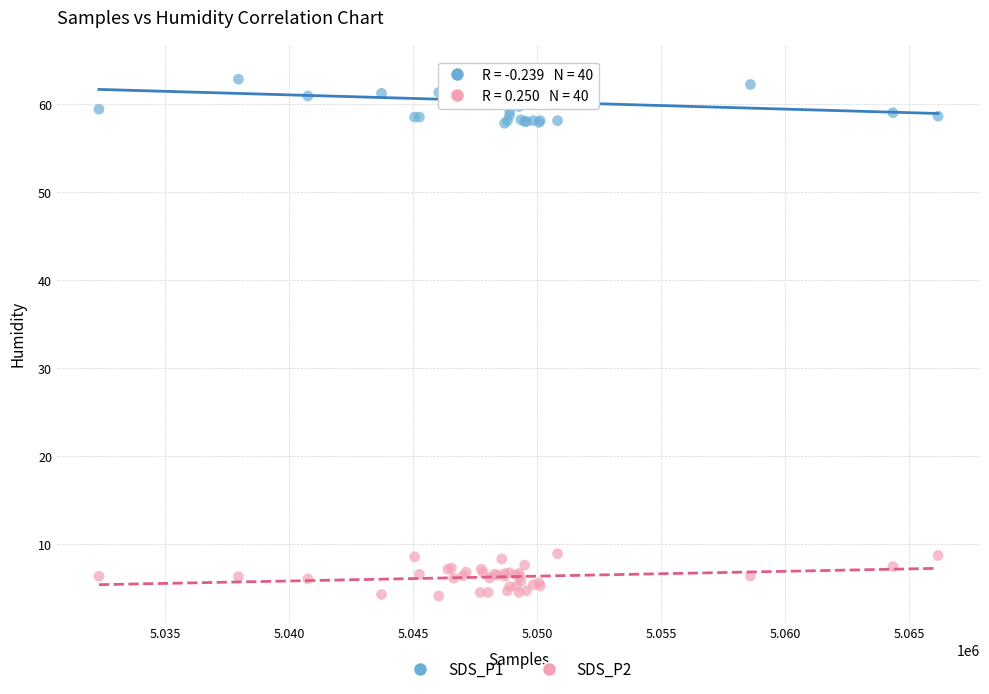

Which series reaches the maximum Y coordinate?

SDS_P1